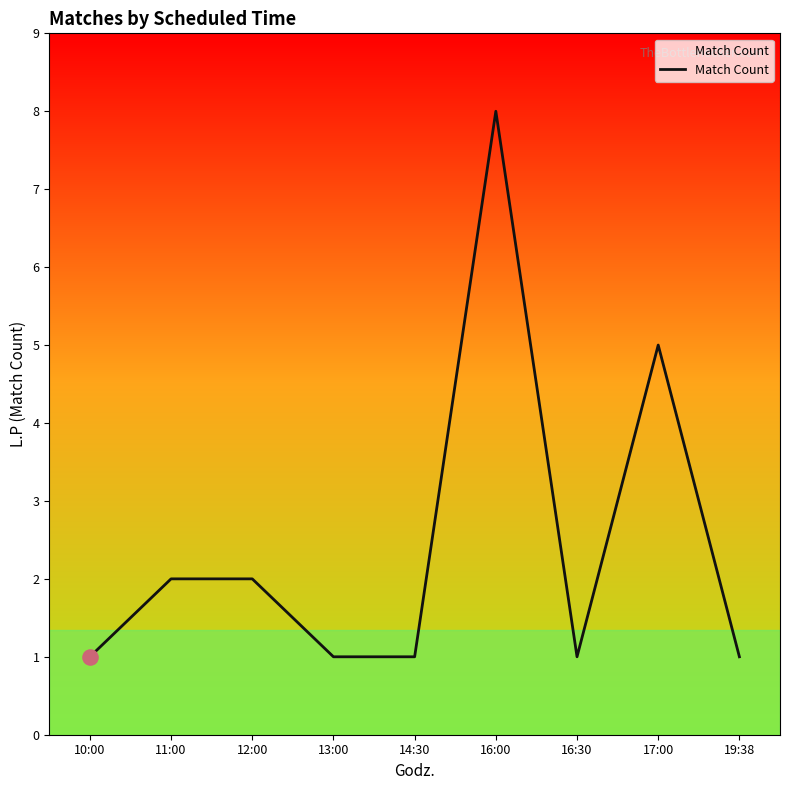

What is the change in value from 10:00 to 12:00?

+1